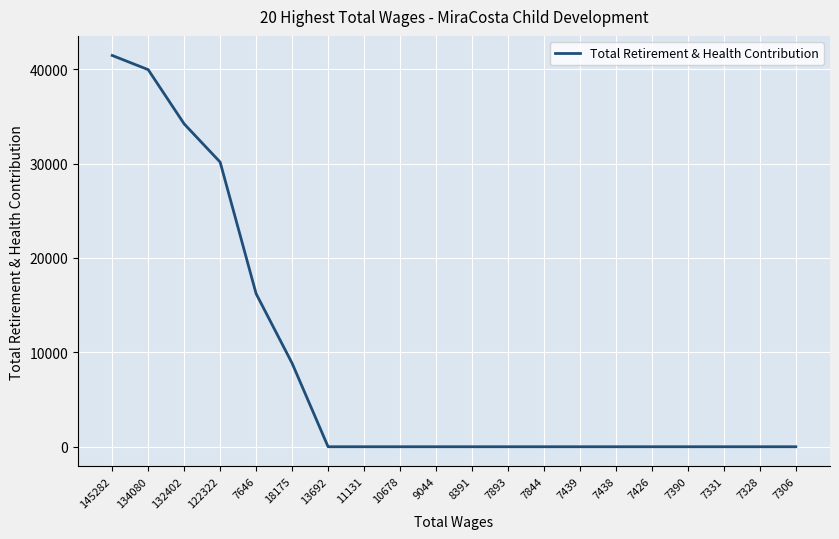

What value does the data have at 134080?

39952